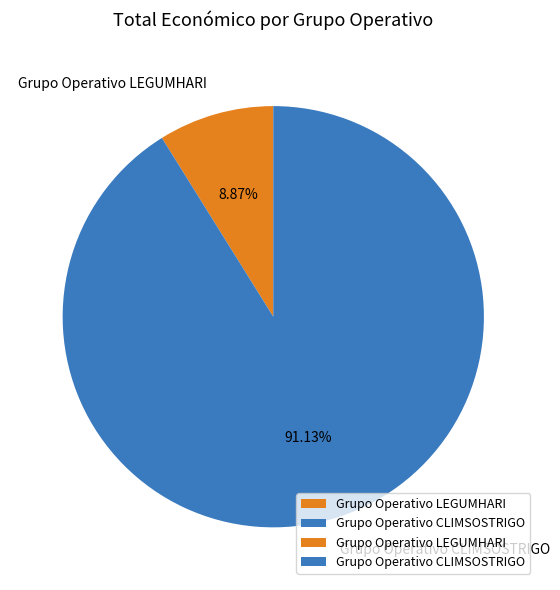

Approximately how many times larger is the value at Grupo Operativo LEGUMHARI compared to Grupo Operativo CLIMSOSTRIGO?

0.1